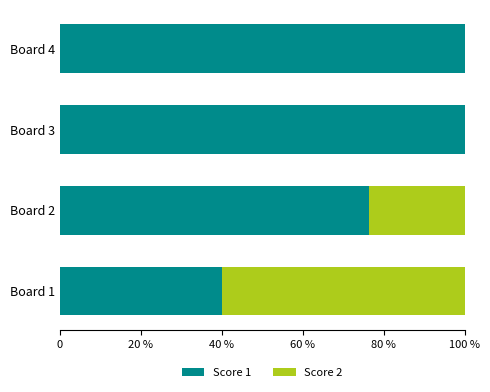

What are all the series names shown in the legend?

Score 1, Score 2